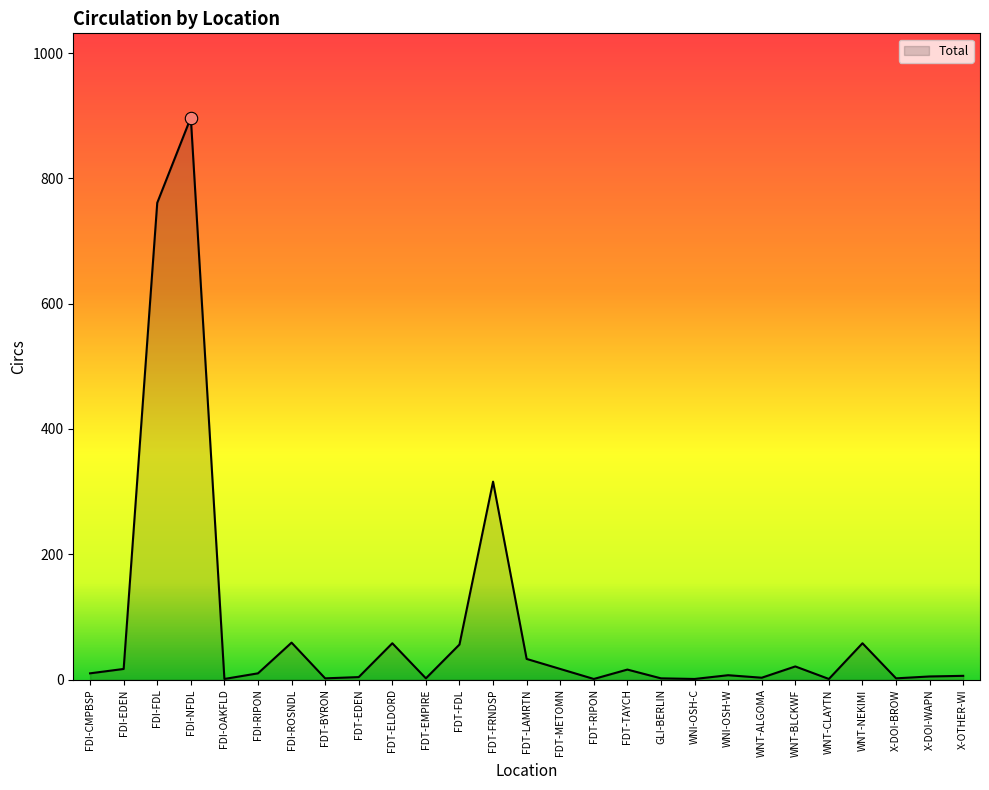

Between WNT-CLAYTN and FDI-CMPBSP, which is larger?

FDI-CMPBSP